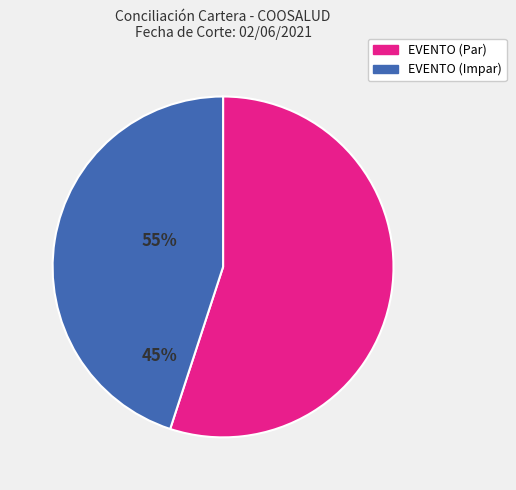

Rank the categories by value from lowest to highest.

EVENTO (Impar), EVENTO (Par)